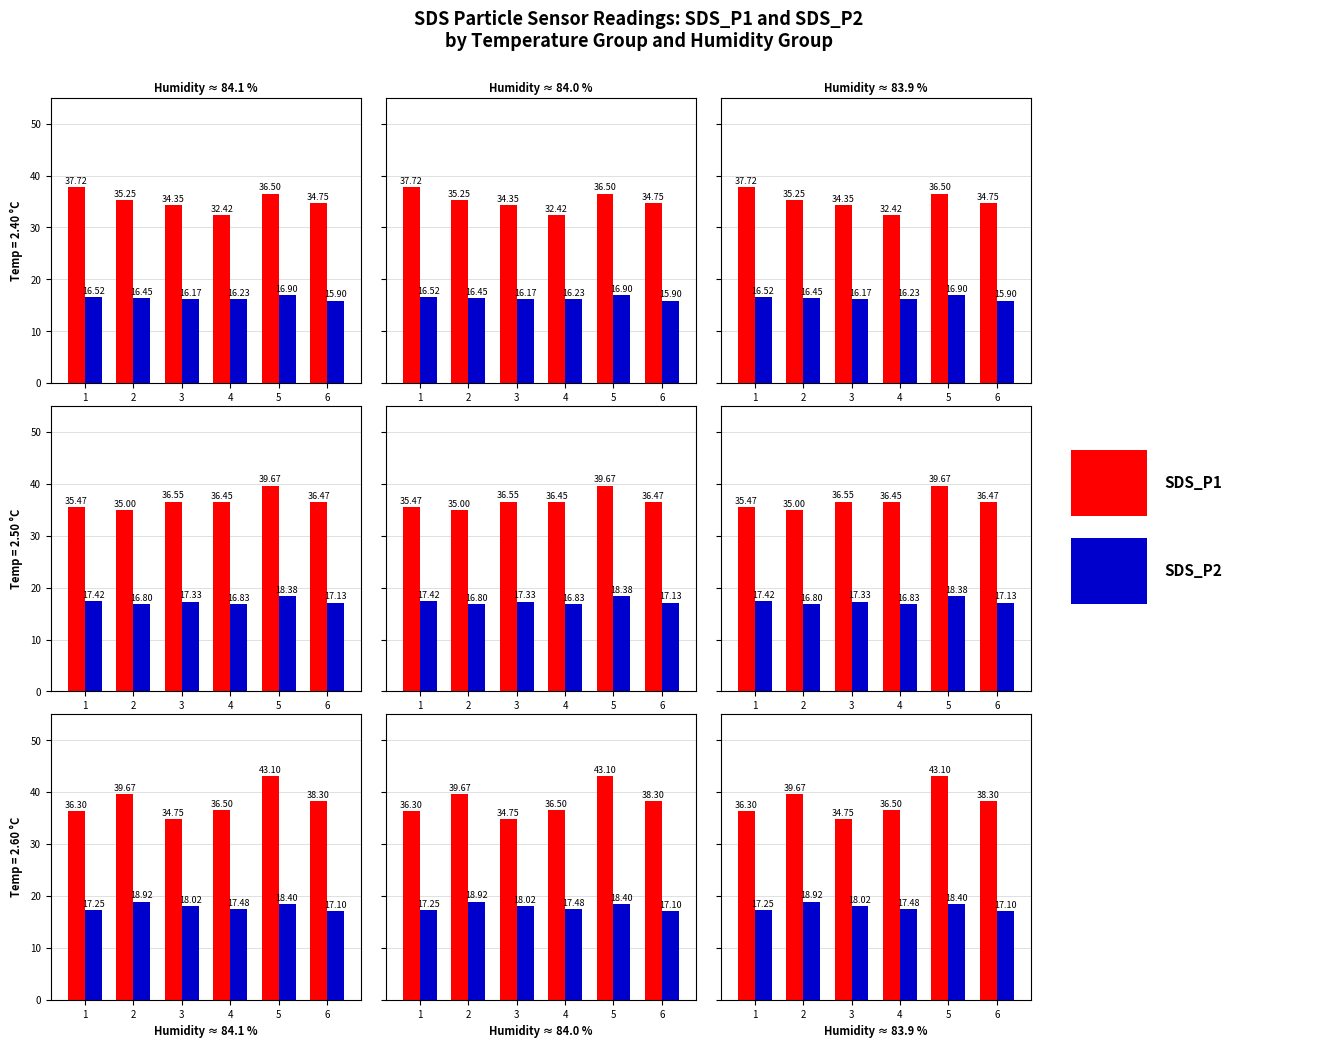

Which category has the highest value across all series?

5